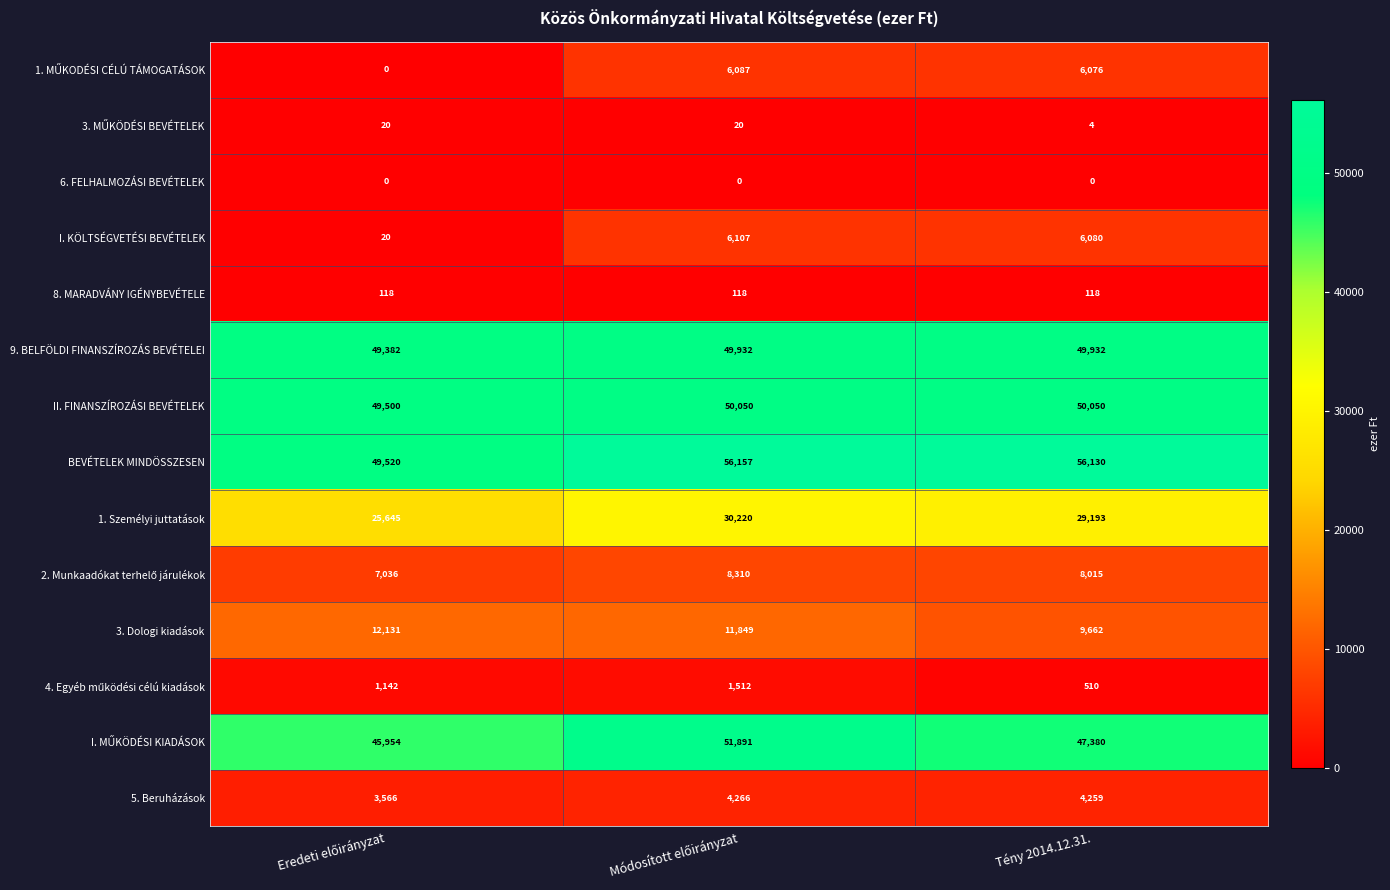

Which series has the largest total across all categories?

BEVÉTELEK MINDÖSSZESEN